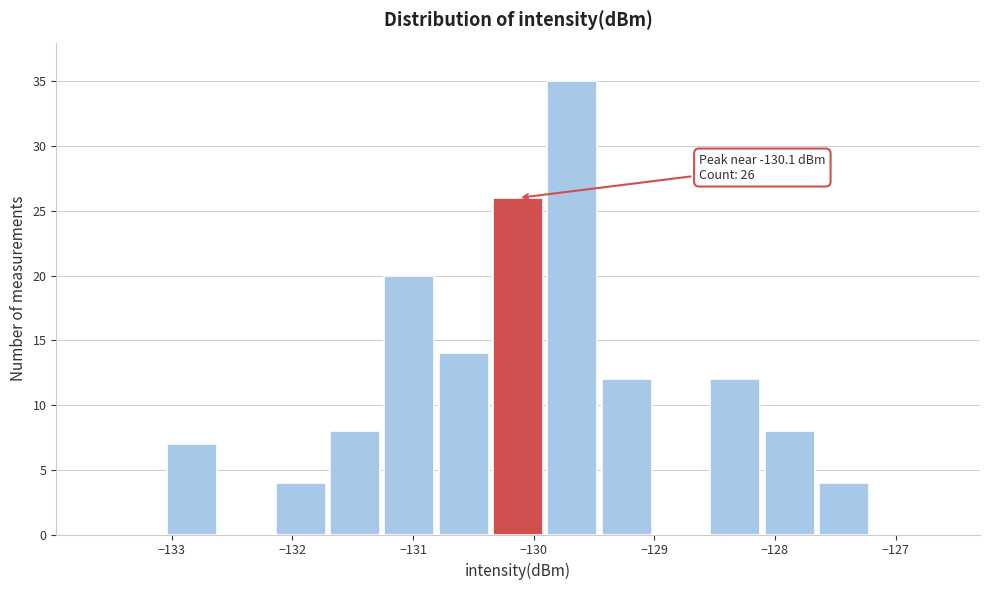

Which range on the x-axis has the tallest bar?

-129.9 to -129.5